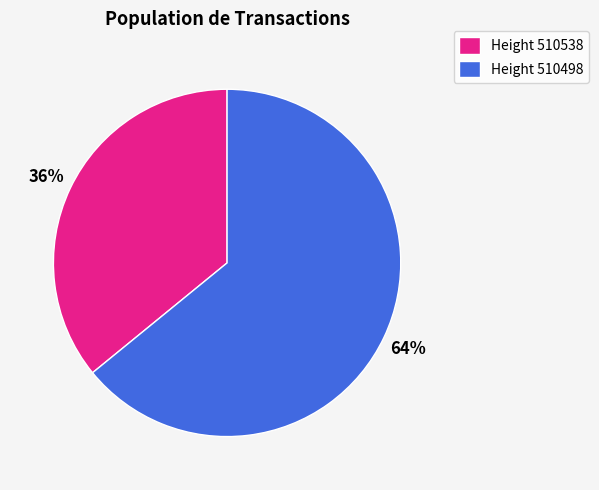

To the nearest percent, what percentage of the pie is Height 510538?

36%